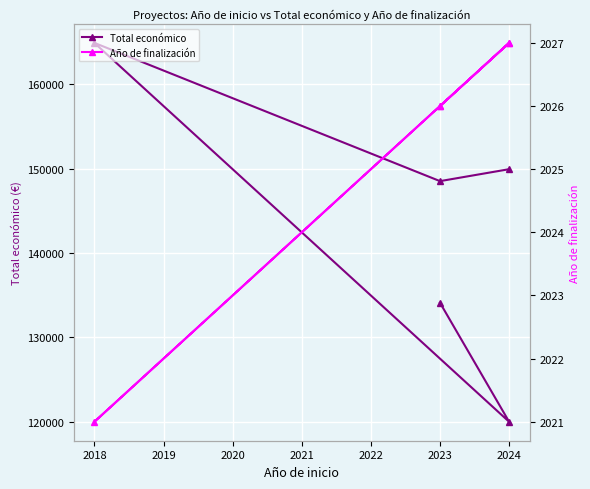

True or false: Año de finalización and Total económico cross at least once.

False